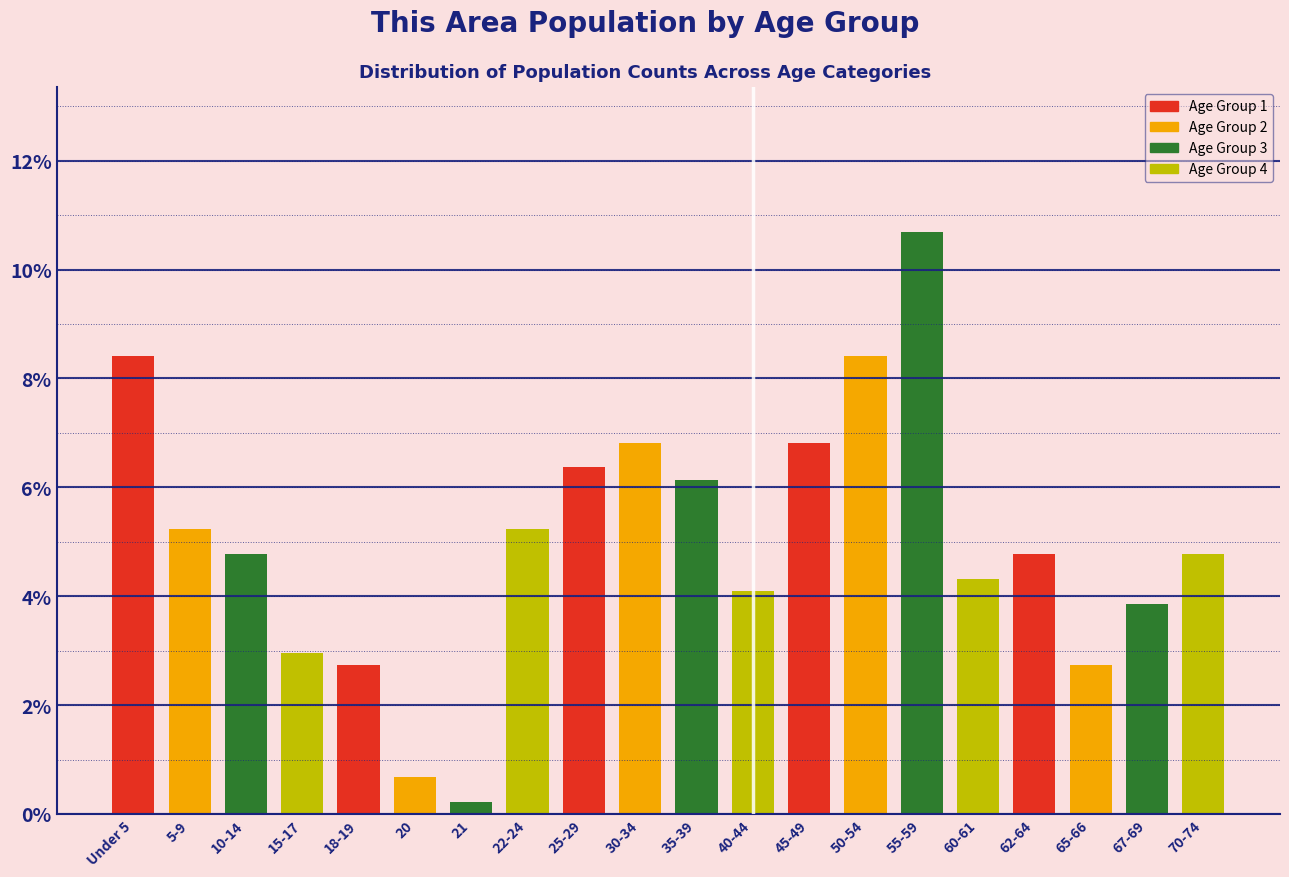

Reading left to right, what are all the values shown in this chart?

Under 5=8.4	5-9=5.2	10-14=4.8	15-17=3.0	18-19=2.7	20=0.7	21=0.2	22-24=5.2	25-29=6.4	30-34=6.8	35-39=6.1	40-44=4.1	45-49=6.8	50-54=8.4	55-59=10.7	60-61=4.3	62-64=4.8	65-66=2.7	67-69=3.9	70-74=4.8